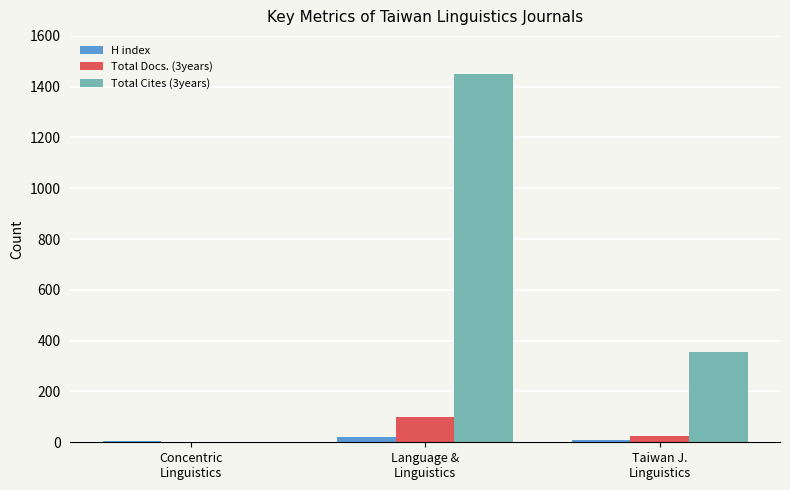

How many data points does each series have?

3